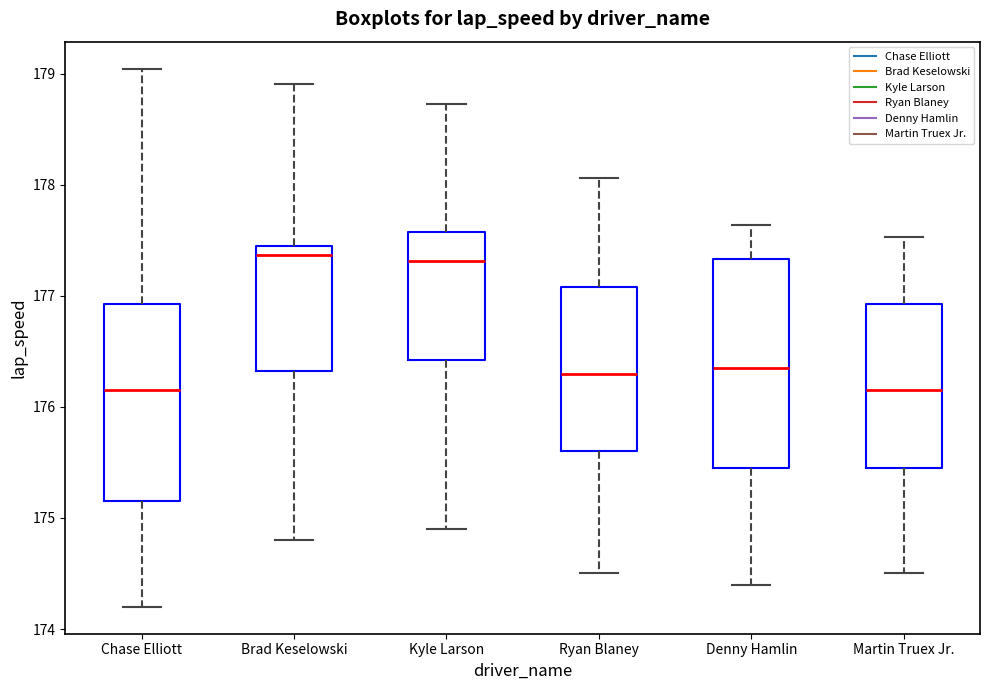

Reading left to right, transcribe this box plot: for each box, give where its median line is, the range the box spans, and where its two whiskers end, as read against the y-axis. The values are not printed on the chart, so give them approximately, as read against the axis.

Chase Elliott: median 176.2, box 175.2 to 176.9, whiskers 174.2 to 179.0
Brad Keselowski: median 177.4 (just below the box's upper edge), box 176.3 to 177.4, whiskers 174.8 to 178.9
Kyle Larson: median 177.3, box 176.4 to 177.6, whiskers 174.9 to 178.7
Ryan Blaney: median 176.3, box 175.6 to 177.1, whiskers 174.5 to 178.1
Denny Hamlin: median 176.4, box 175.5 to 177.3, whiskers 174.4 to 177.6
Martin Truex Jr.: median 176.2, box 175.5 to 176.9, whiskers 174.5 to 177.5